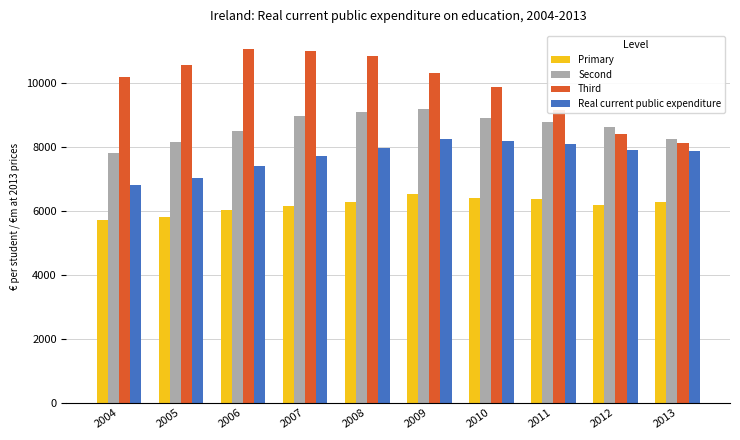

What is the sum of all Third values?

99630.0